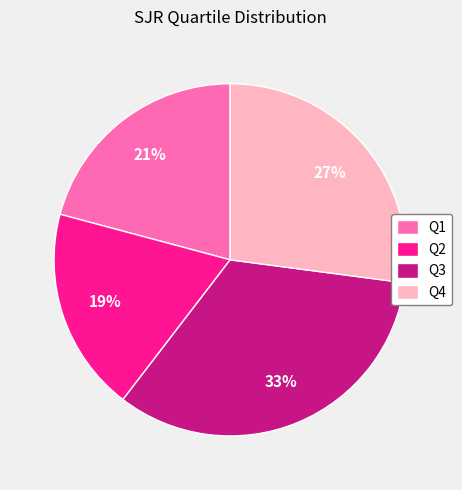

To the nearest percent, what is the combined percentage of Q4 and Q2?

46%